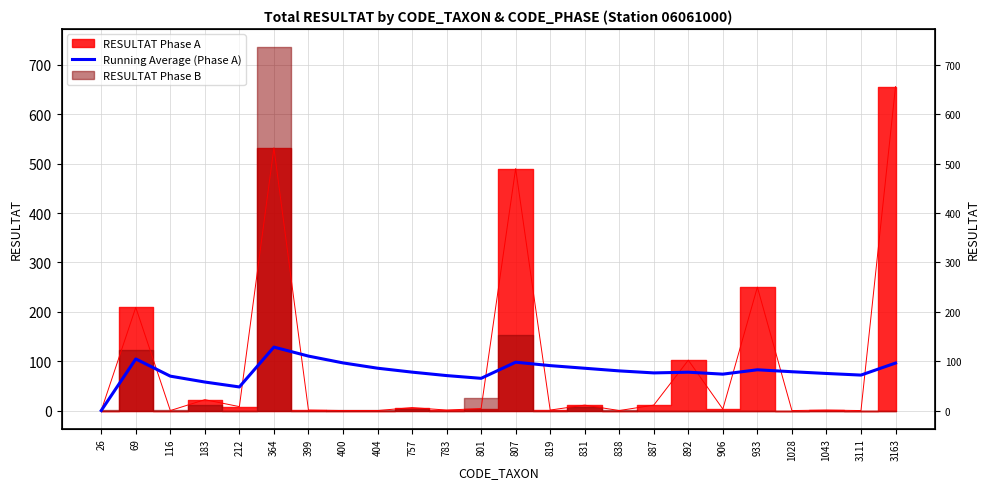

What is the value of the 20th point from the left?

82.5